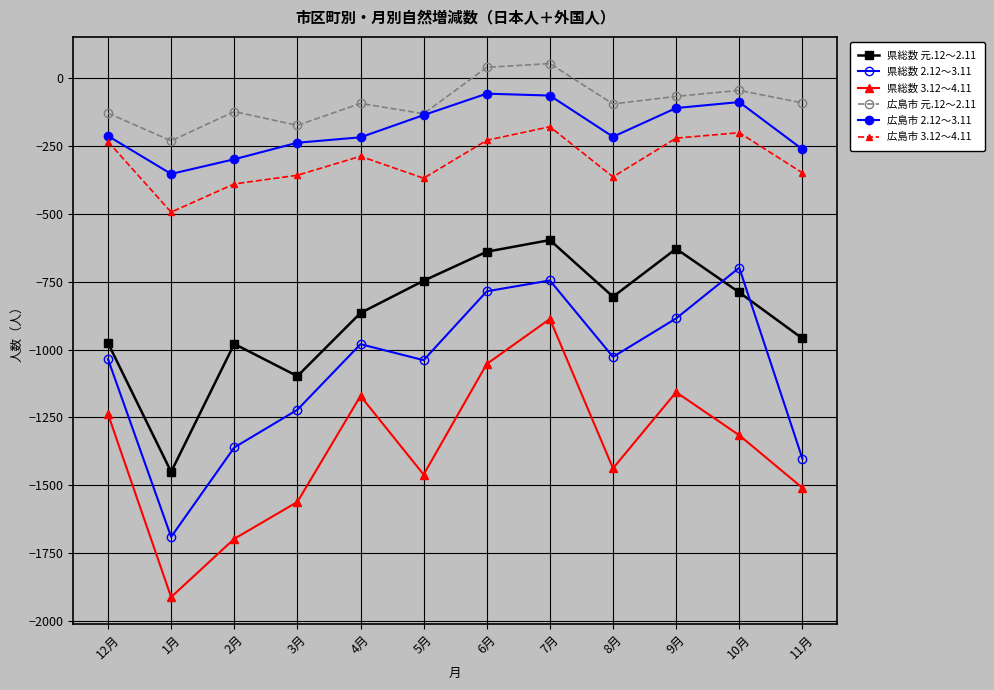

At which category is the sum across all series the highest?

7月